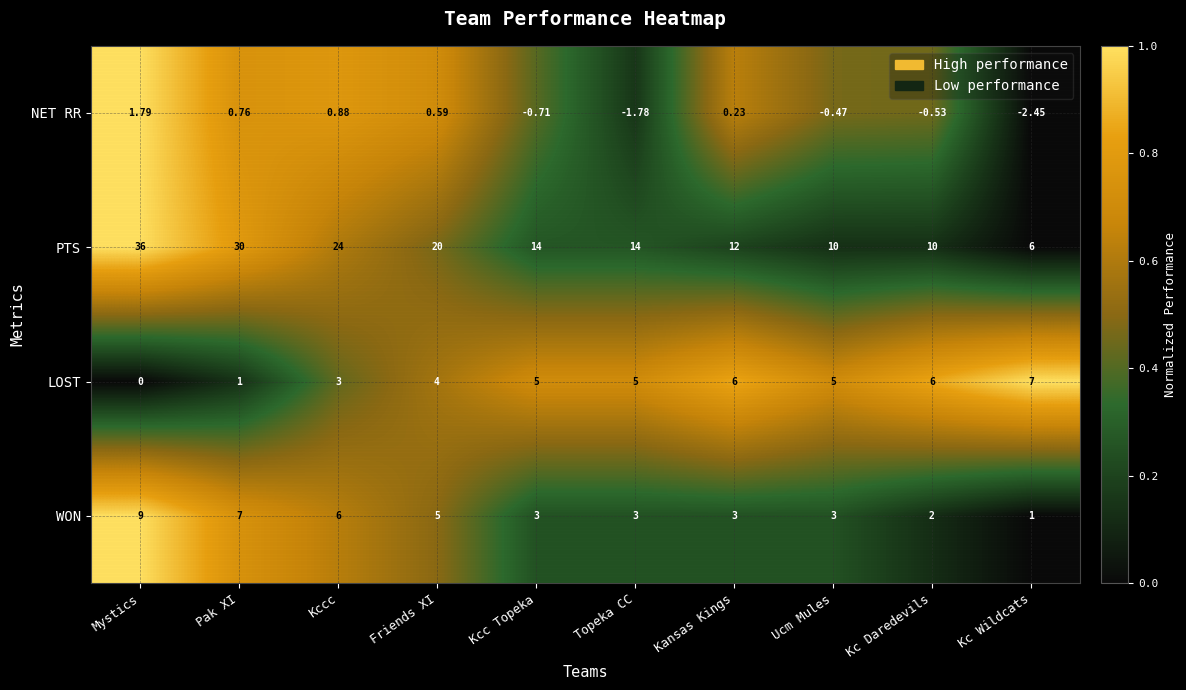

At how many categories does at least one series exceed 0?

10